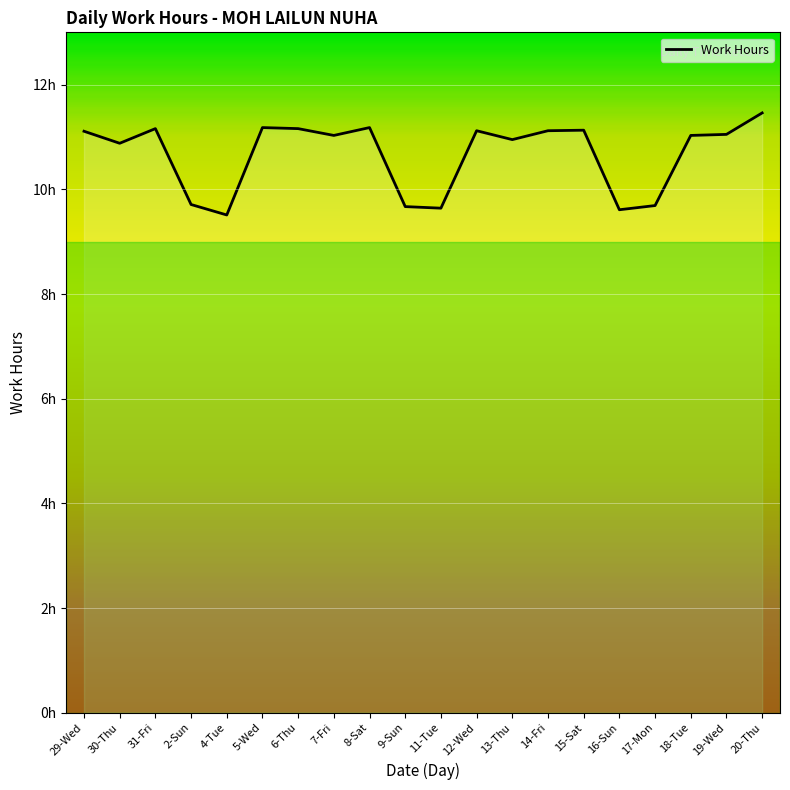

Reading left to right, transcribe all the data shown in this chart.

29-Wed=11.1	30-Thu=10.9	31-Fri=11.2	2-Sun=9.7	4-Tue=9.5	5-Wed=11.2	6-Thu=11.2	7-Fri=11.0	8-Sat=11.2	9-Sun=9.7	11-Tue=9.6	12-Wed=11.1	13-Thu=10.9	14-Fri=11.1	15-Sat=11.1	16-Sun=9.6	17-Mon=9.7	18-Tue=11.0	19-Wed=11.1	20-Thu=11.5